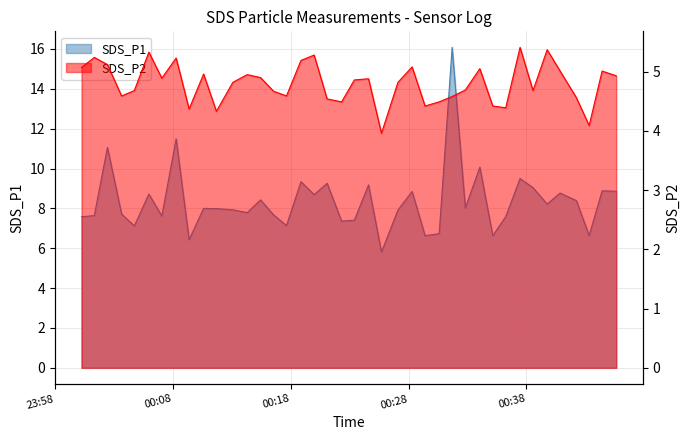

What is the greatest value displayed?

16.1